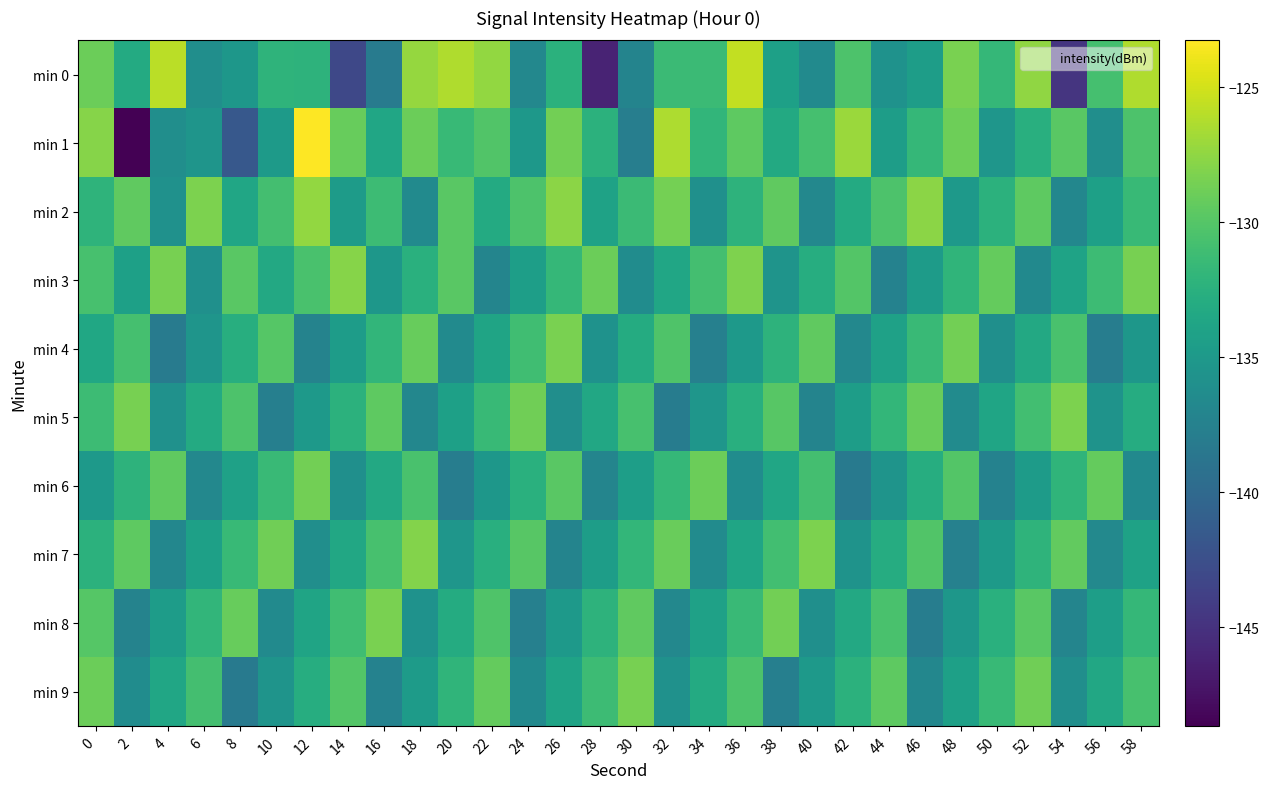

Count the number of data series in this chart.

10